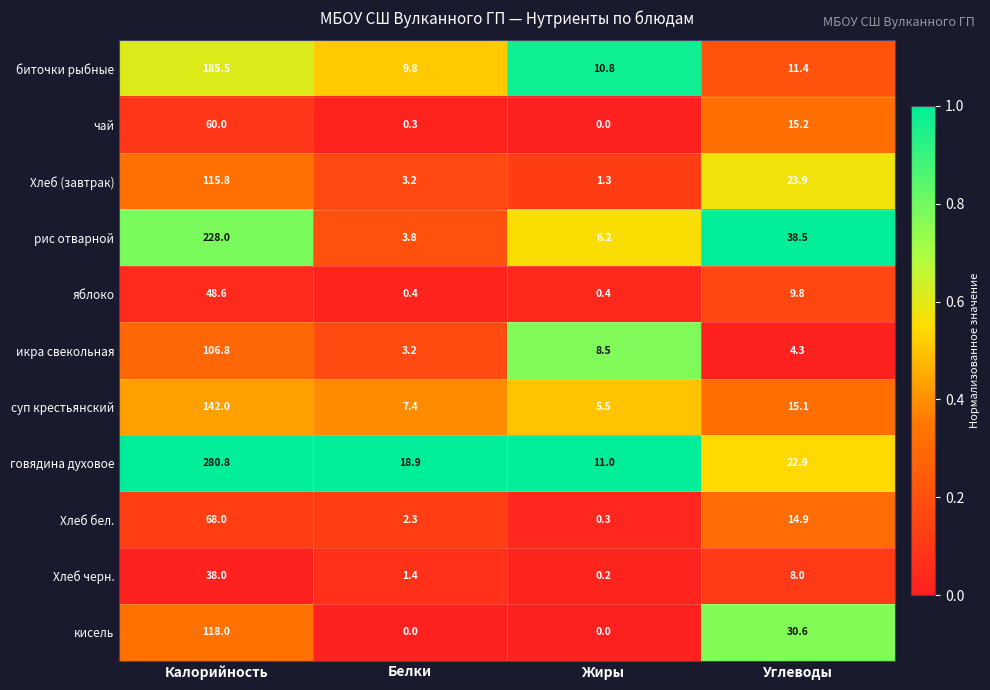

The говядина духовое series shows 18.9 at Белки. True or false?

True